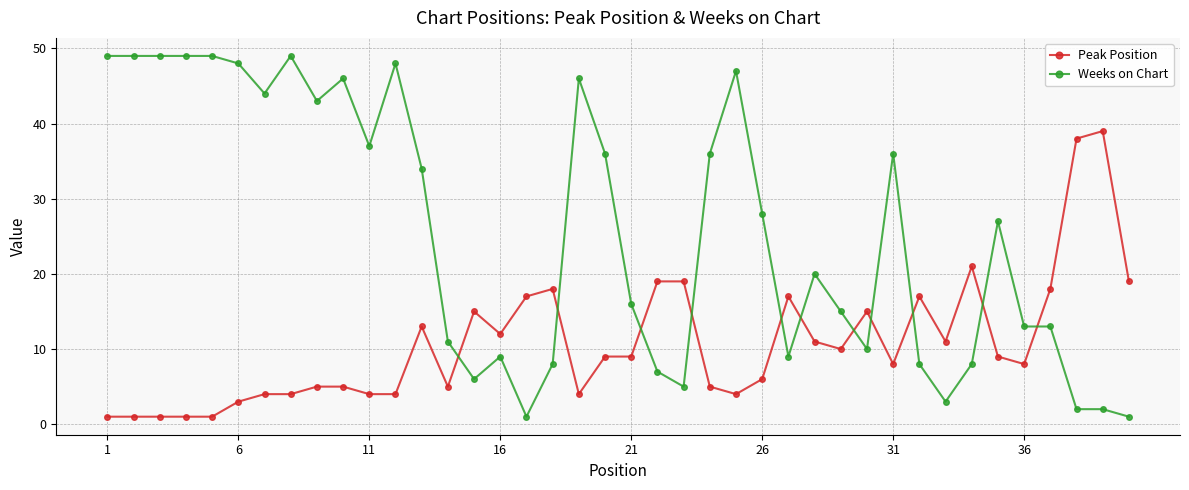

What is the maximum value shown in the chart?

49